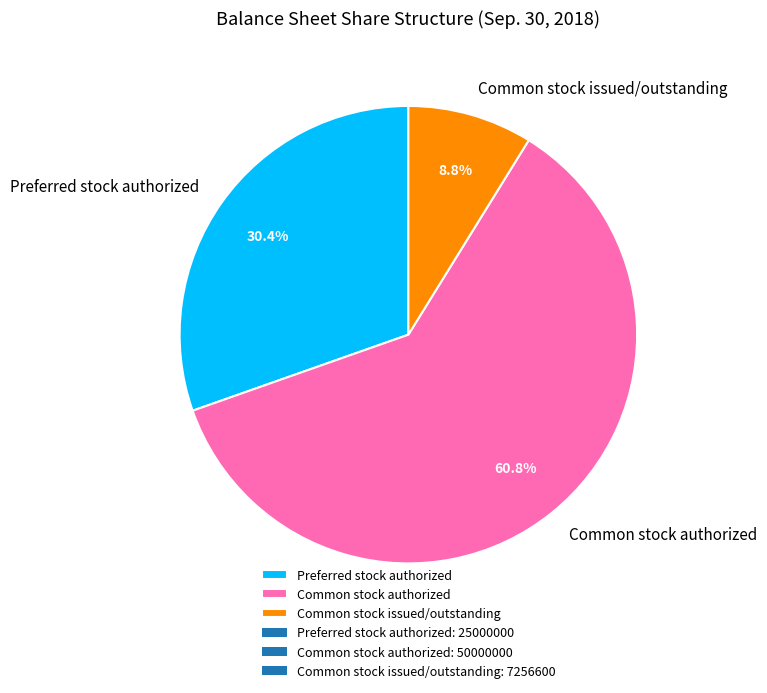

Does Common stock authorized account for over 50% of the chart?

Yes